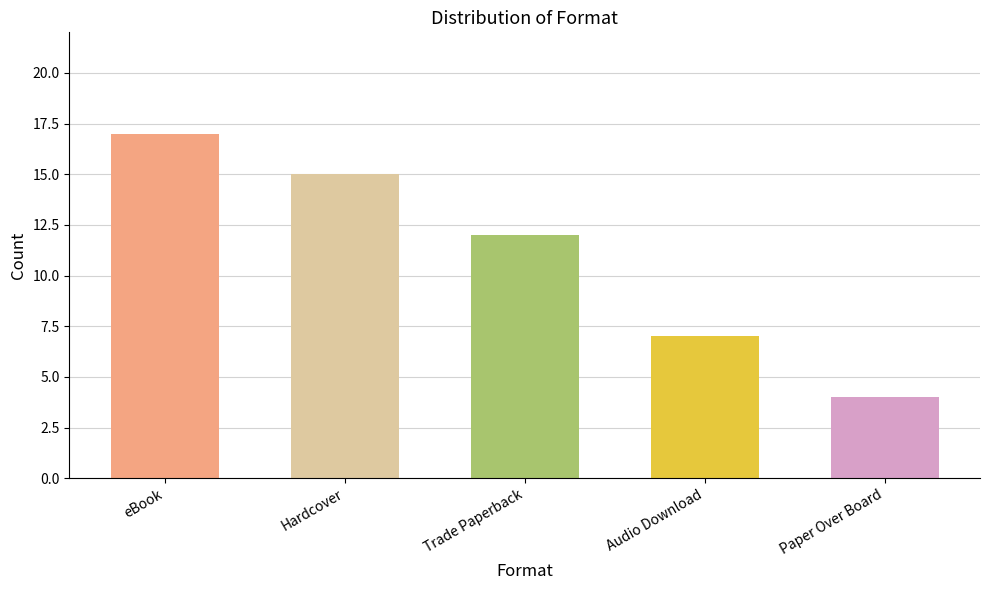

What is the sum of the values at Audio Download and Trade Paperback?

19